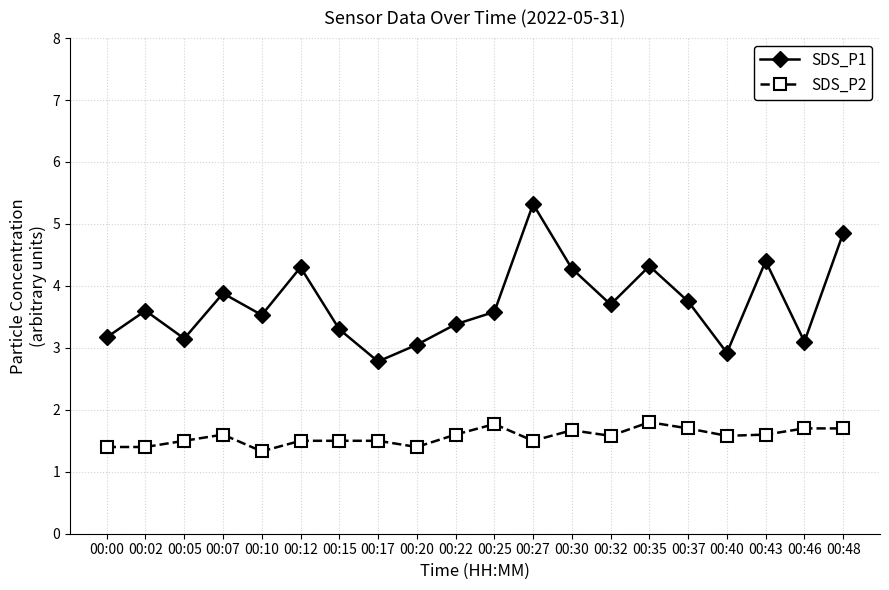

What is the difference between the SDS_P2 values at 00:32 and 00:48?

0.1